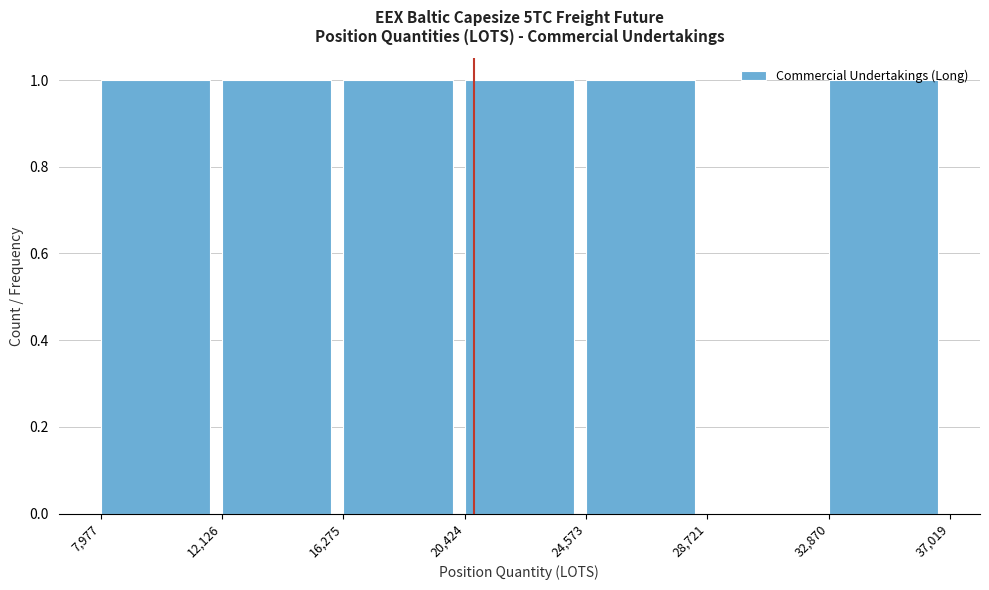

Reading left to right, list every bar in this chart as the range it spans on the x-axis followed by its height. The values are not printed on the chart, so give them approximately, as read against the axis.

7,977 to 12,126: 1
12,126 to 16,275: 1
16,275 to 20,424: 1
20,424 to 24,573: 1
24,573 to 28,721: 1
28,721 to 32,870: 0
32,870 to 37,019: 1